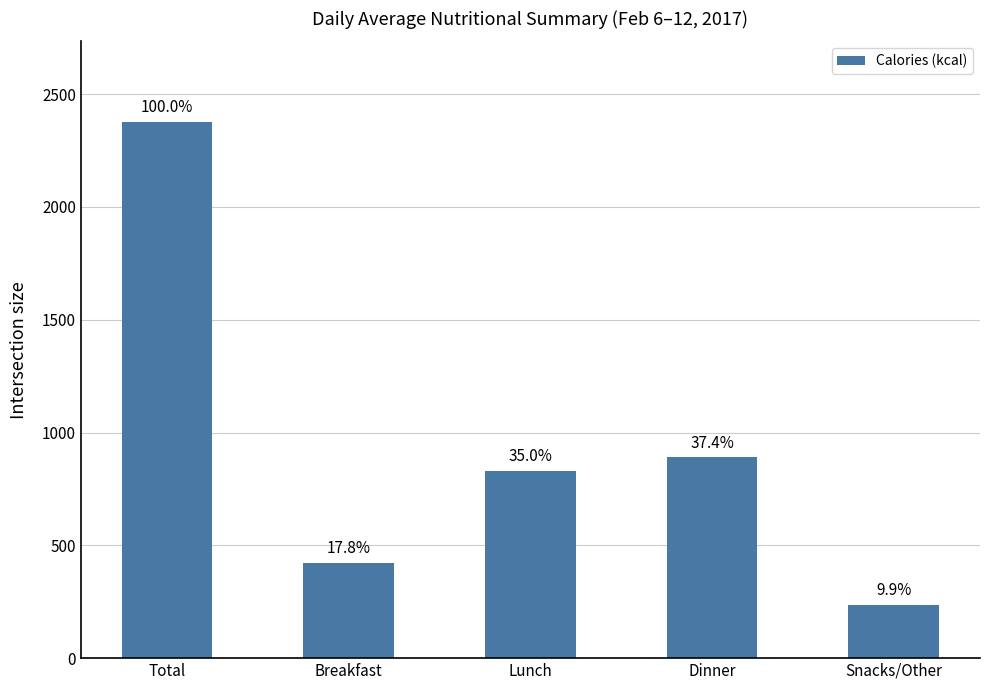

What is the difference between the maximum and minimum values?

2142